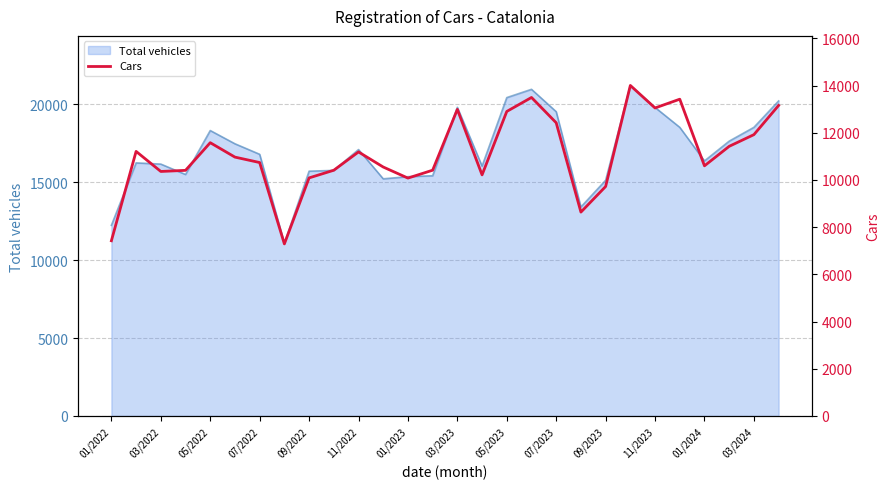

What is the value of the 24th point from the left?

13420